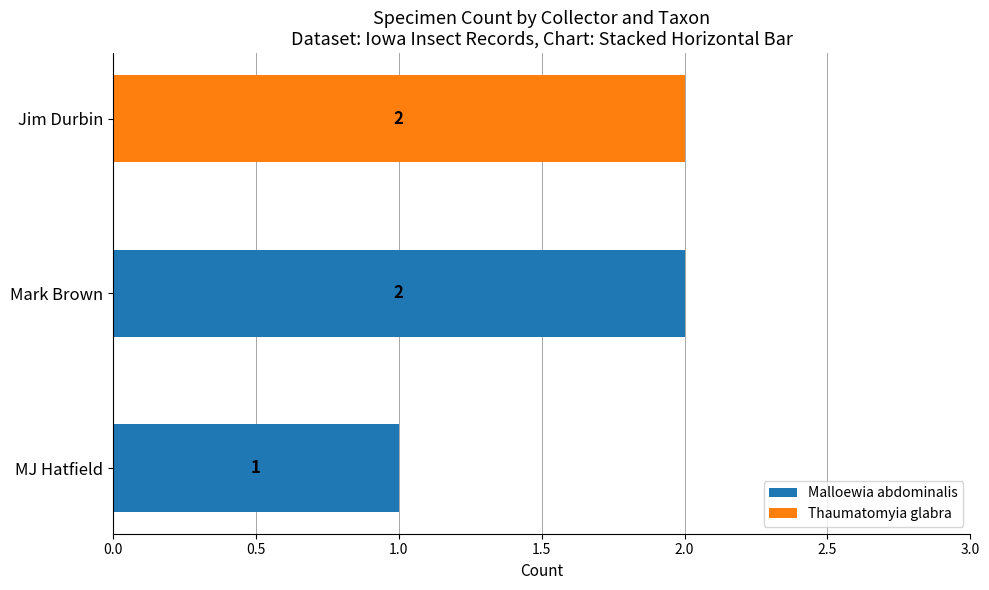

The value of Malloewia abdominalis at Mark Brown is 1. True or false?

False